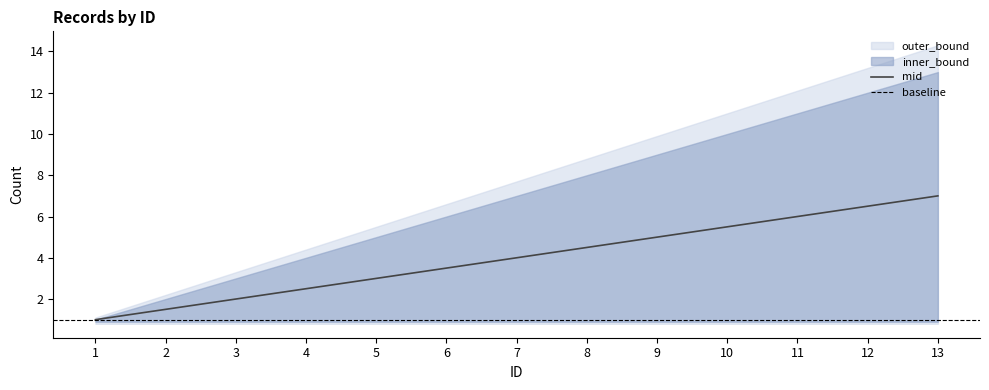

Is it true that the value at 10 is 5.5?

True